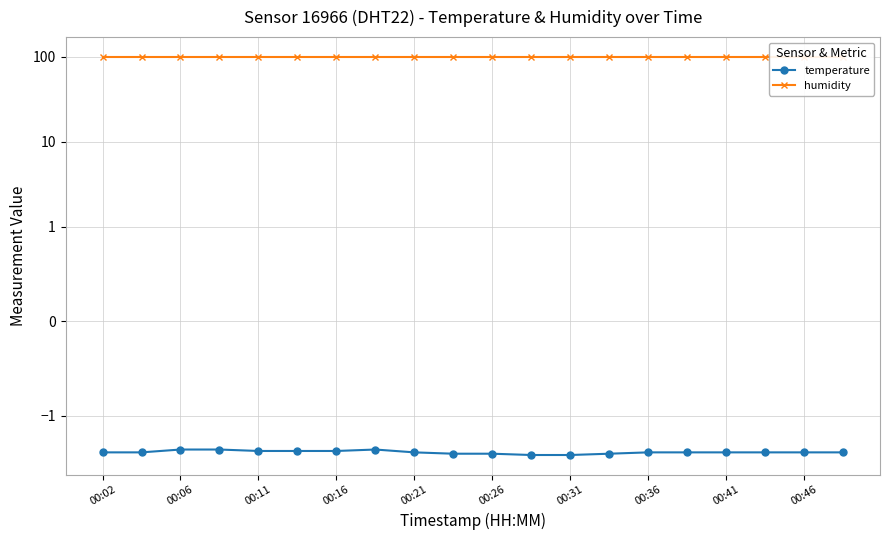

Between 00:02 and 17, which series saw the biggest shift?

temperature